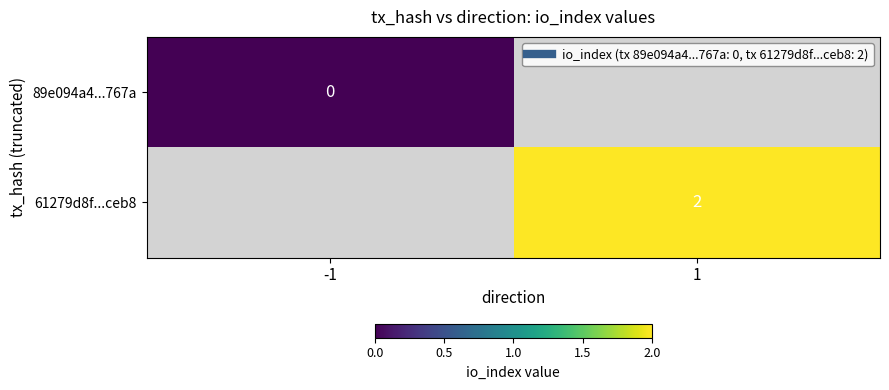

At how many categories does at least one series exceed 0?

1